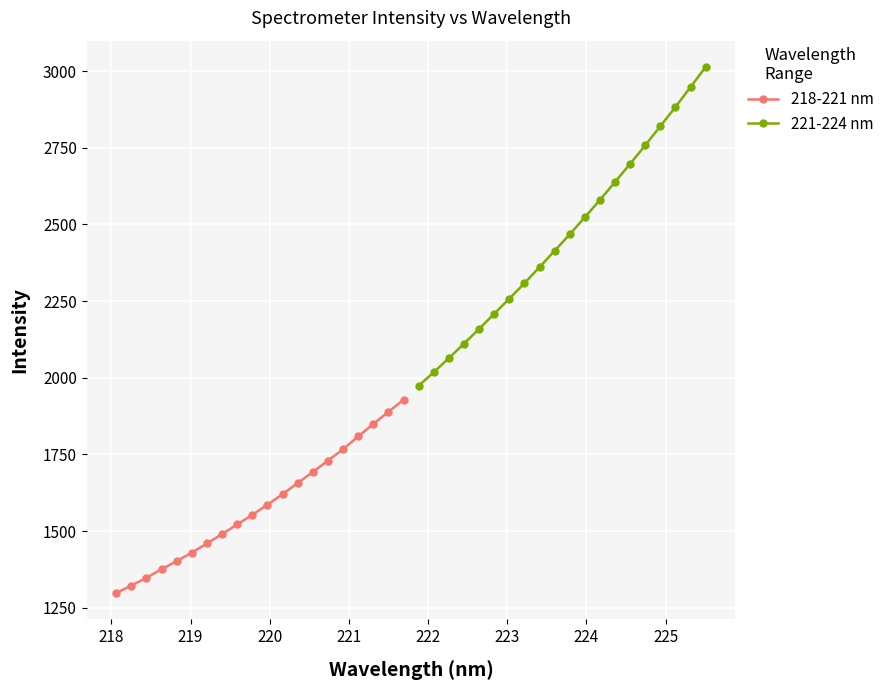

Count the number of data series in this chart.

2